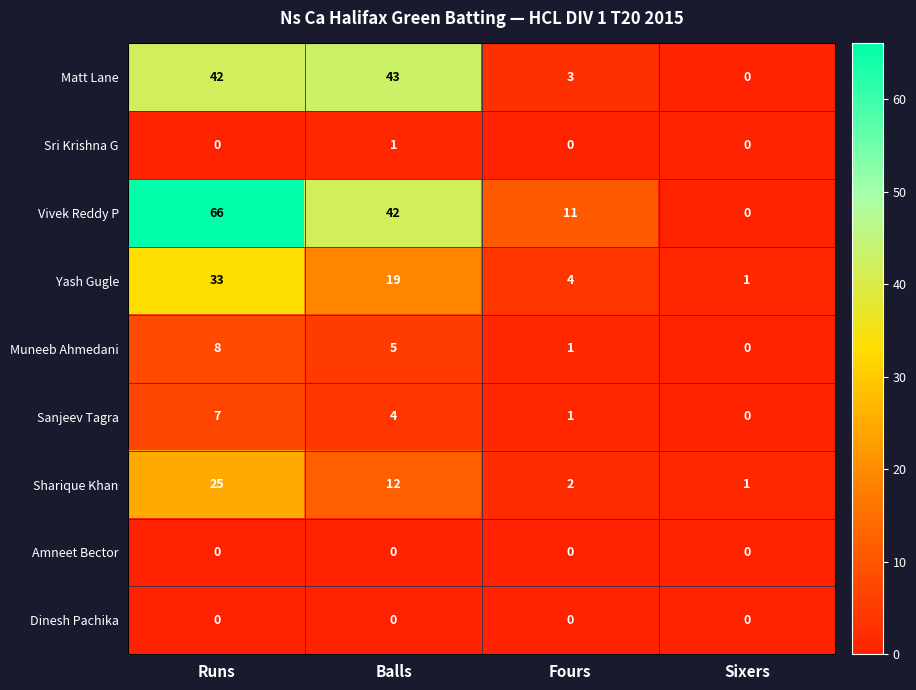

What is the difference between the highest and lowest values at Fours?

11